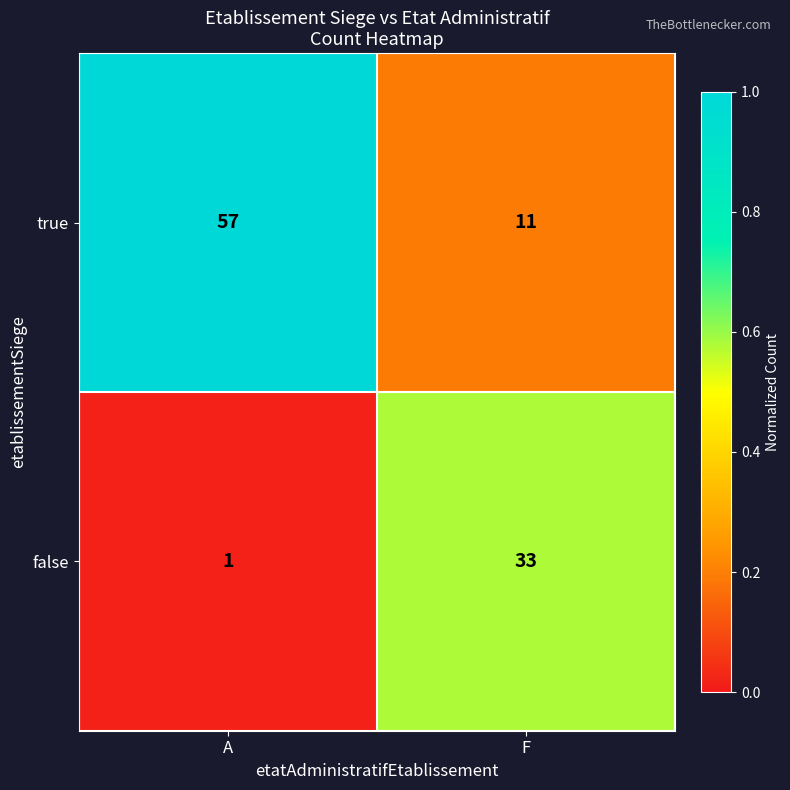

Which category has the lowest value across all series?

A